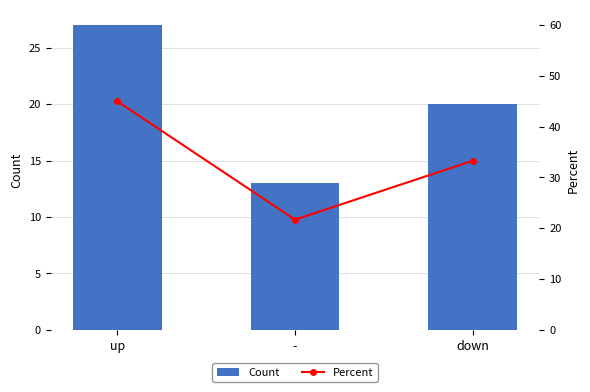

Between down and up, which is larger?

up